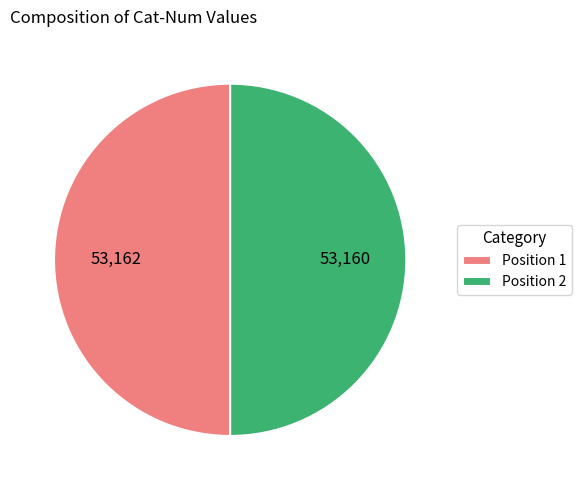

How many slices are in this pie chart?

2